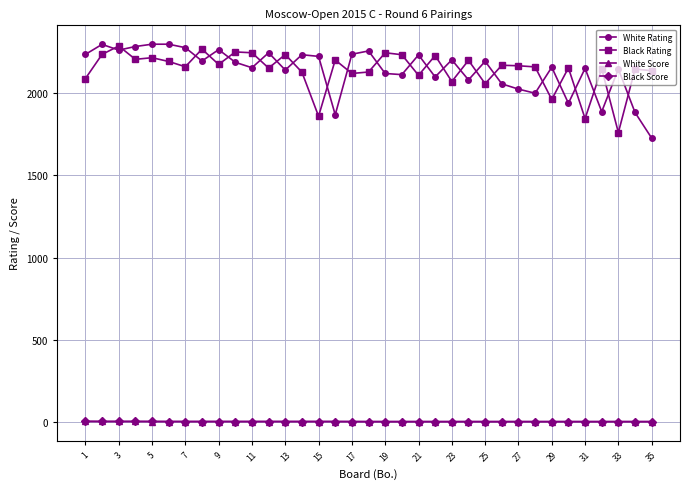

What is the highest value of the White Rating series?

2298.0